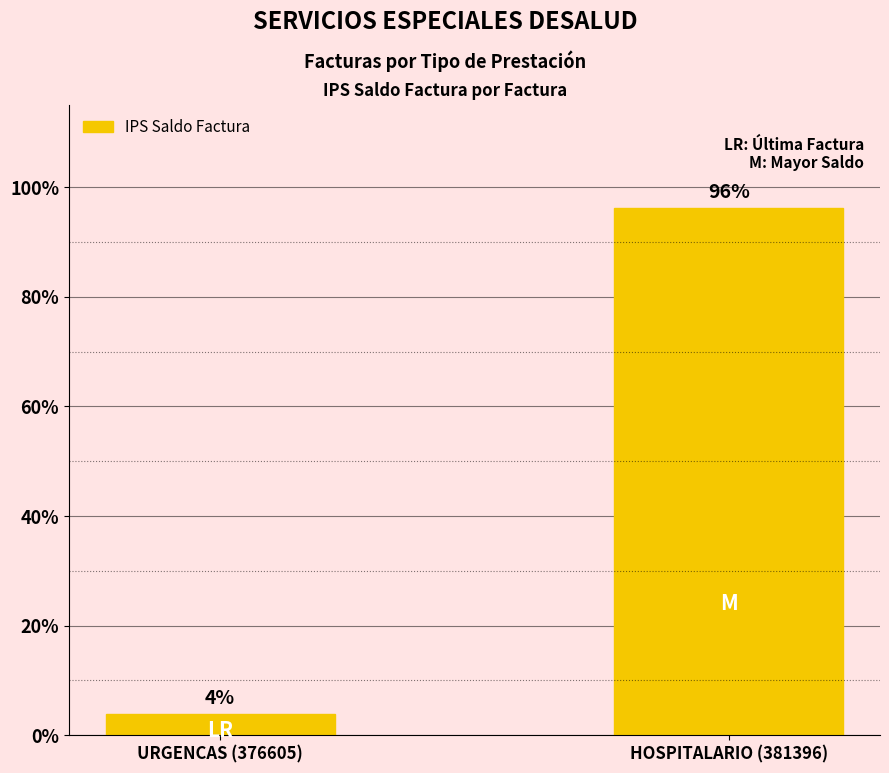

Reading left to right, extract all data points from this chart.

106835	2697883